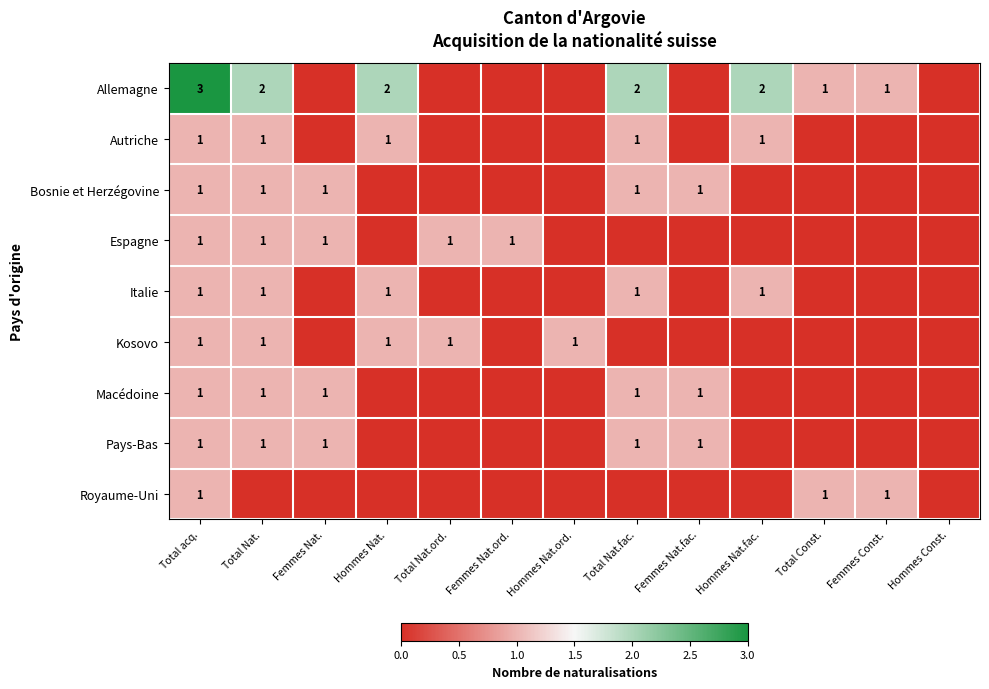

Is it true that Macédoine equals 1 at Femmes Nat.fac.?

True